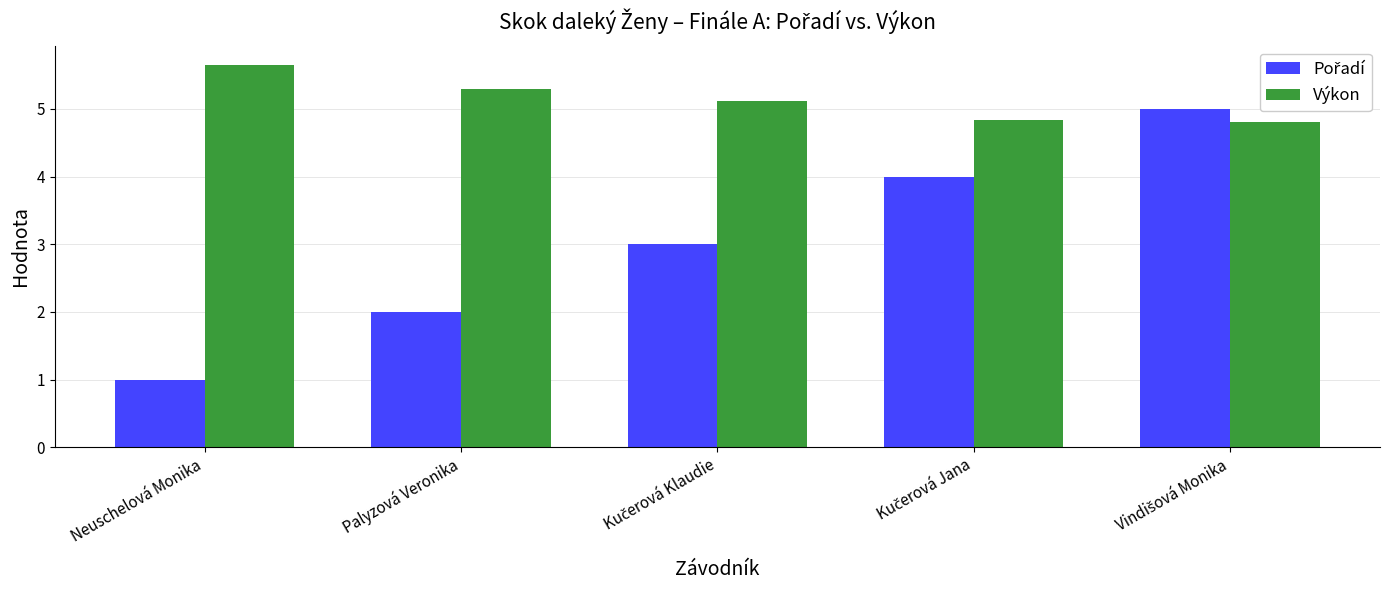

What is the difference between the maximum and second lowest values in the Výkon series?

0.8